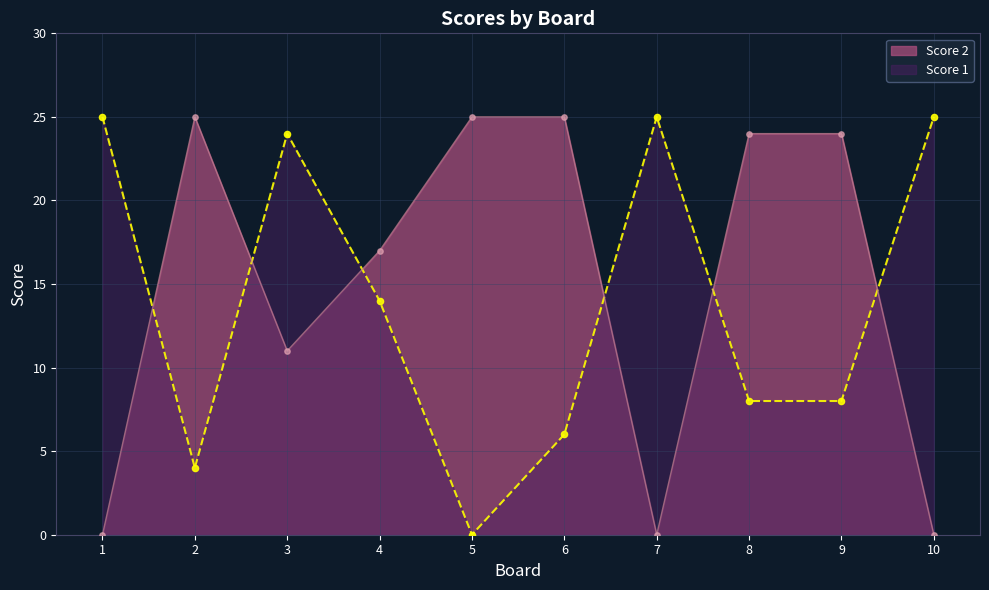

Which series has the widest spread of Y values?

Score 1